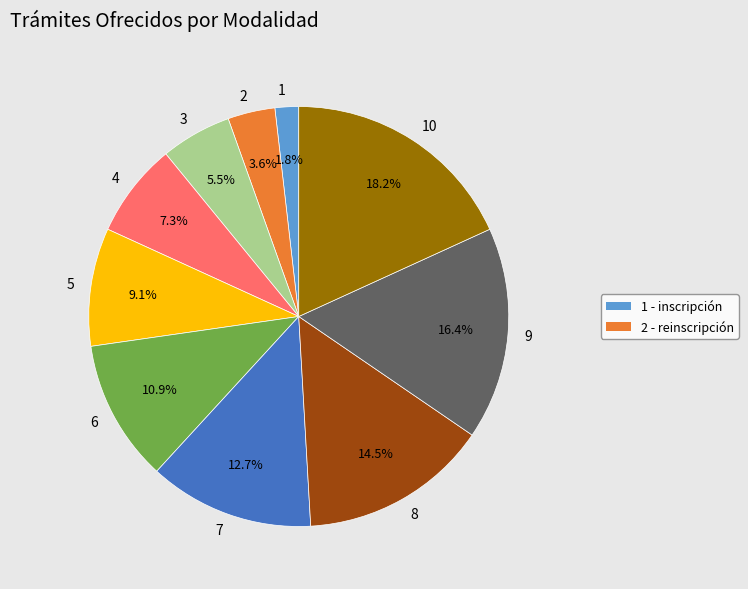

Is there any slice that represents more than half of the pie?

No